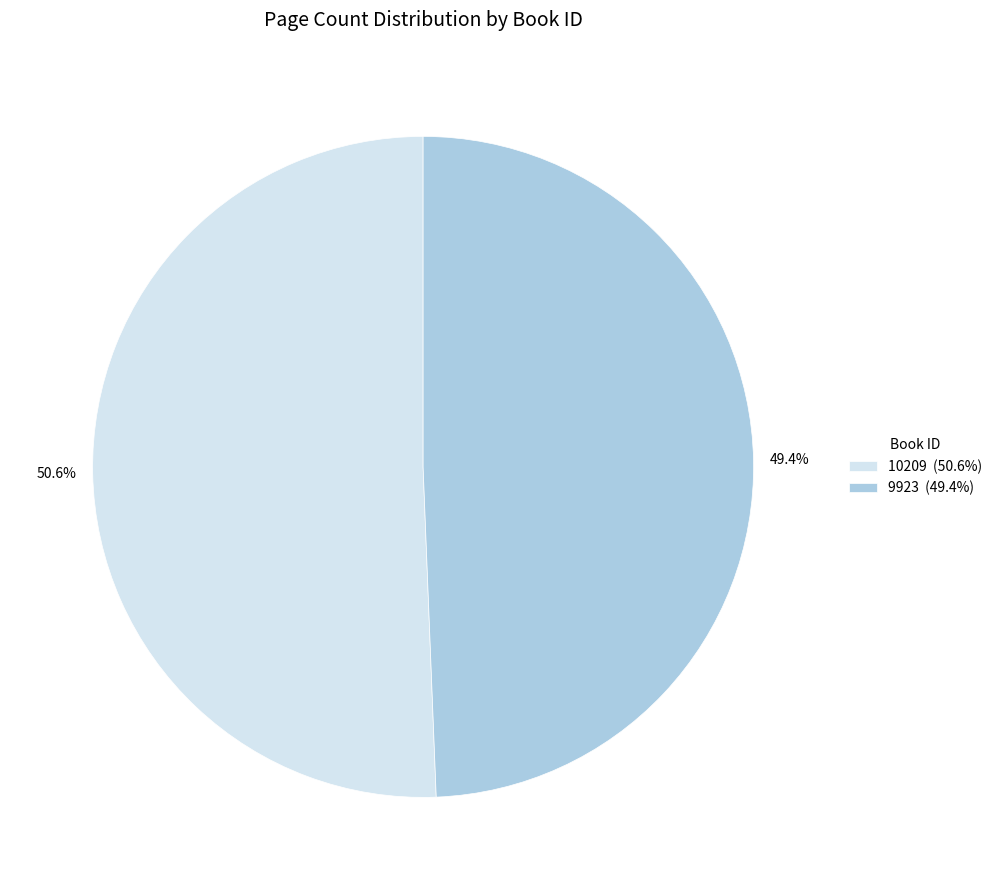

Is it true that 10209 is 51% of the pie?

True